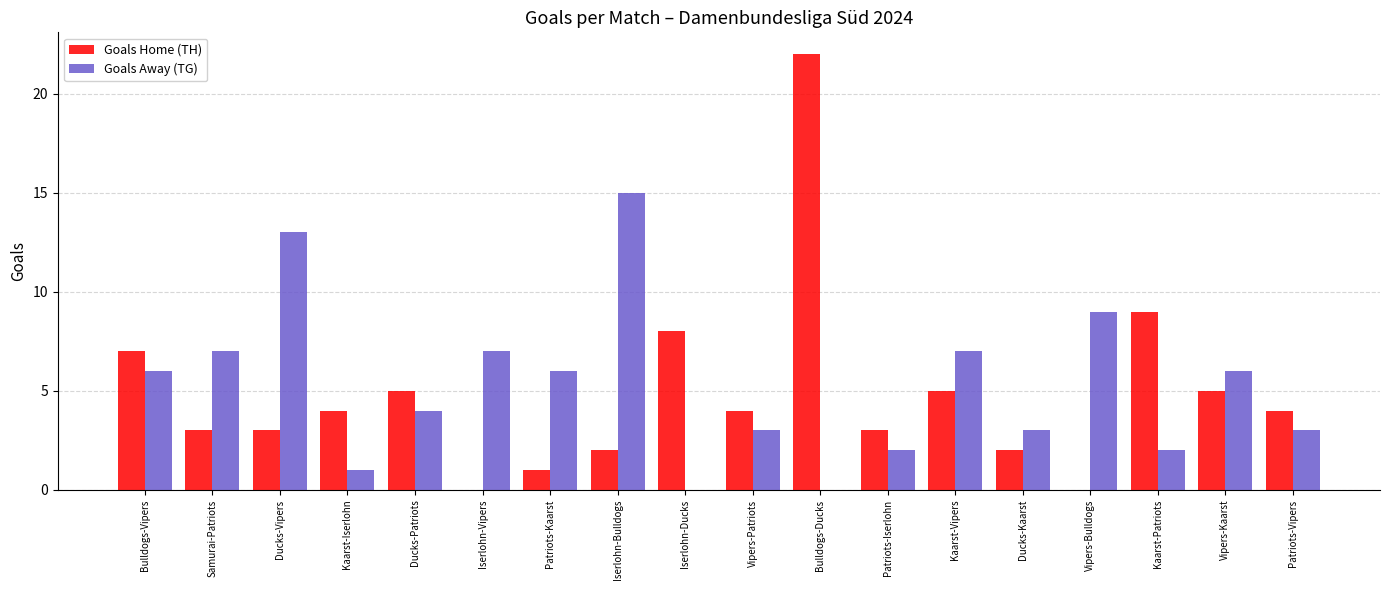

What are all the series names shown in the legend?

Goals Home (TH), Goals Away (TG)